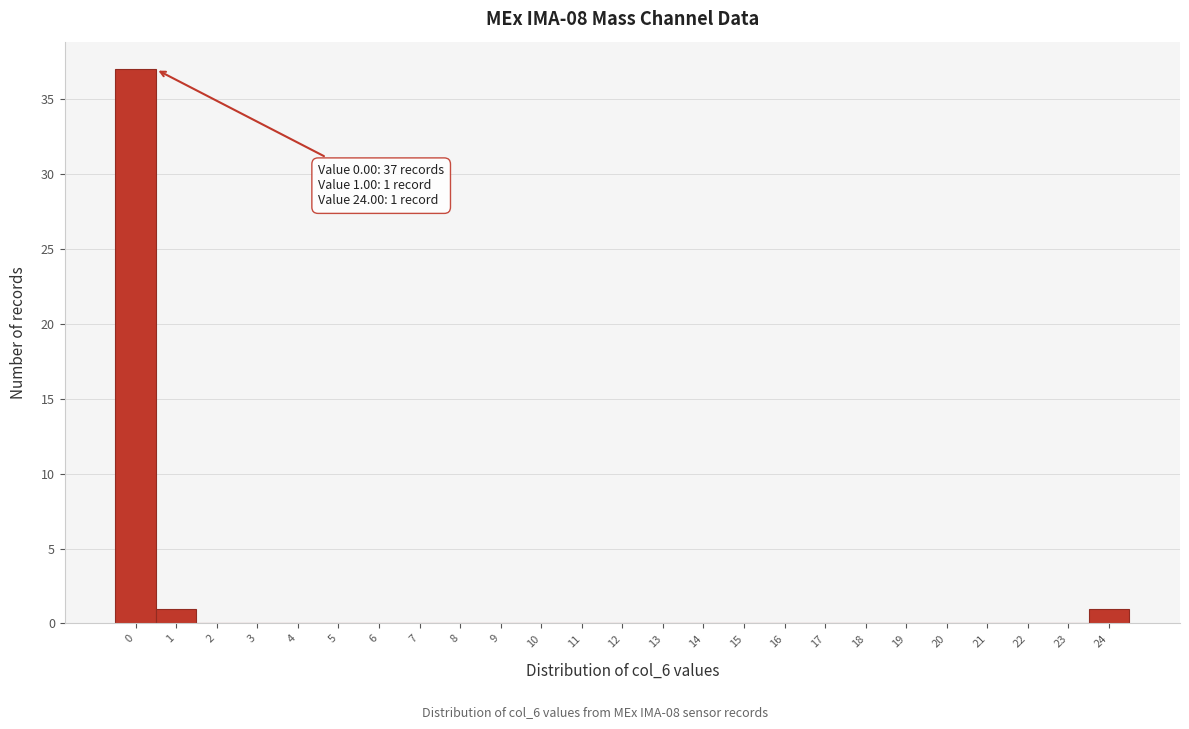

Reading left to right, what are all the values shown in this chart?

0=37	1=1	2=0	3=0	4=0	5=0	6=0	7=0	8=0	9=0	10=0	11=0	12=0	13=0	14=0	15=0	16=0	17=0	18=0	19=0	20=0	21=0	22=0	23=0	24=1